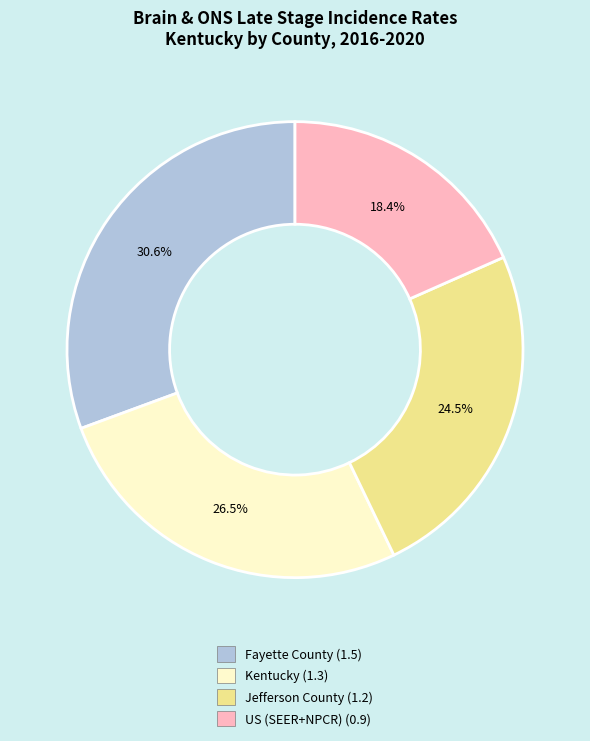

Which category has the smallest portion of the pie?

US (SEER+NPCR)